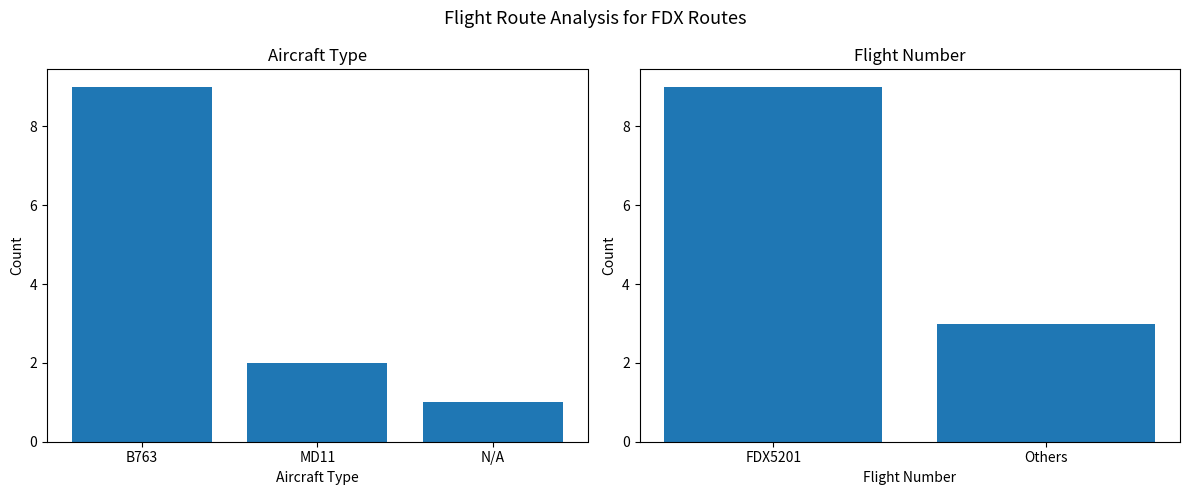

What is the smallest value displayed?

1